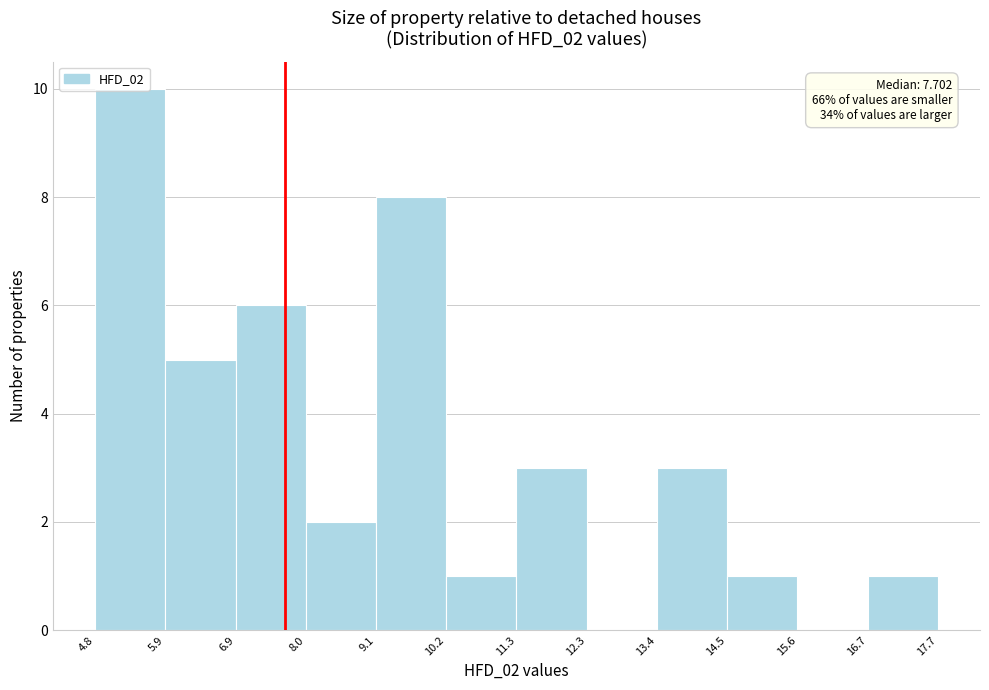

Over which range of the x-axis is the bar tallest?

4.8 to 5.9